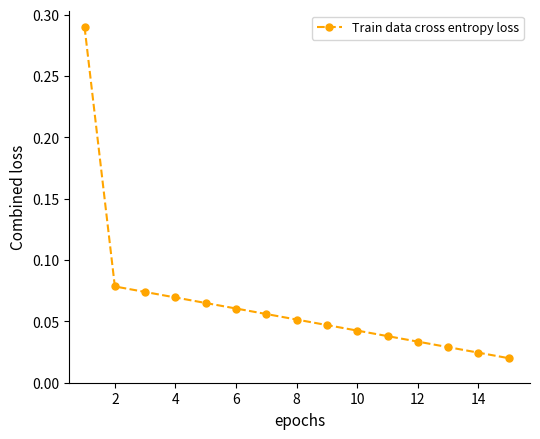

What is the sum of all values?

1.0